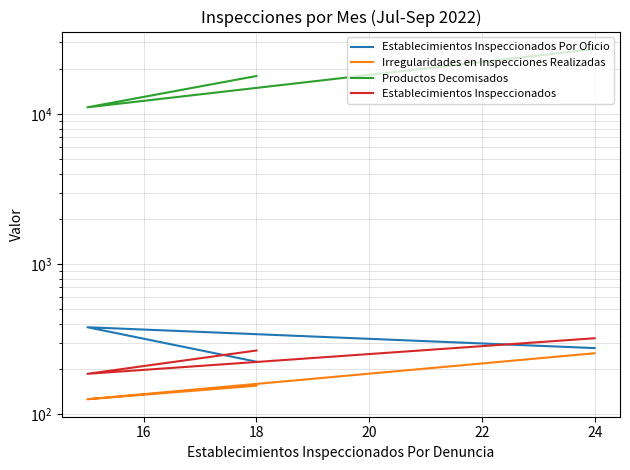

How many data points does each series have?

3